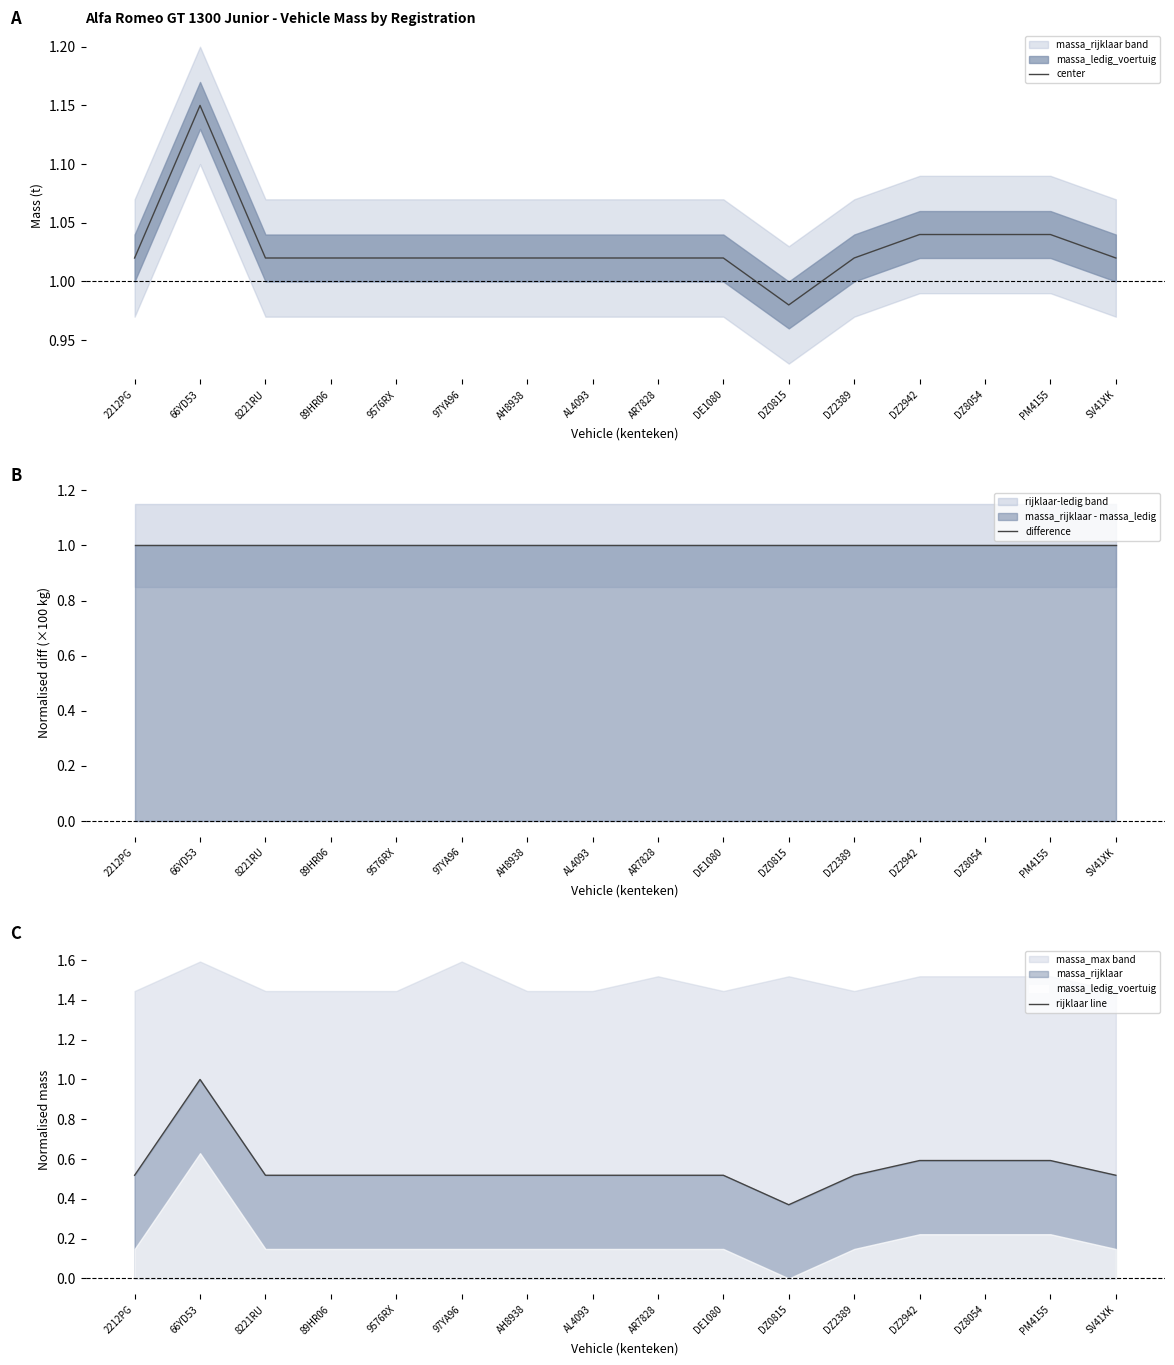

At which label does center reach its minimum?

DZ0815